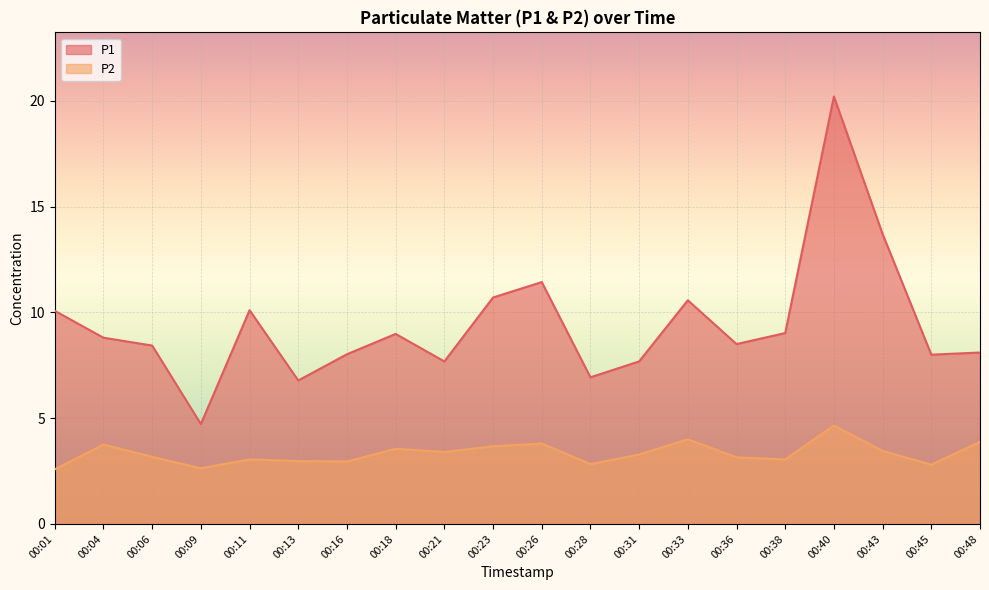

At 00:23, list the series in order from smallest to largest.

P2, P1